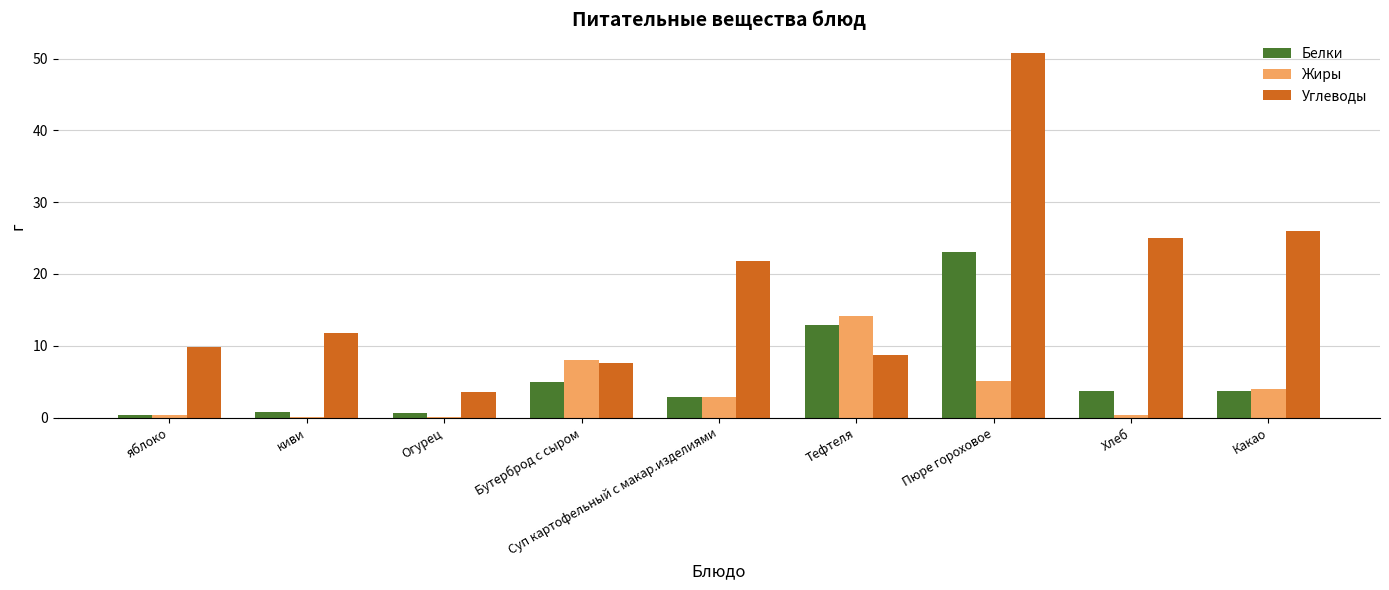

At which label does Углеводы first exceed 11?

киви